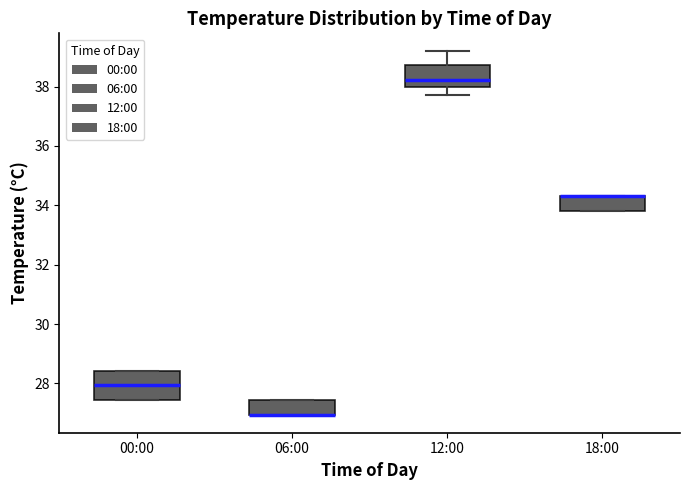

Reading left to right, read every box against the y-axis: the position of its median line, the range the box covers, and the ends of its whiskers. The values are not printed on the chart, so give them approximately, as read against the axis.

00:00: median 28.0, box 27.4 to 28.4, whiskers 27.4 to 28.4
06:00: median 27.0 (drawn on the box's lower edge), box 27.0 to 27.4, whiskers 27.0 to 27.4
12:00: median 38.2, box 38.0 to 38.8, whiskers 37.8 to 39.2
18:00: median 34.4 (drawn on the box's upper edge), box 33.8 to 34.4, whiskers 33.8 to 34.4